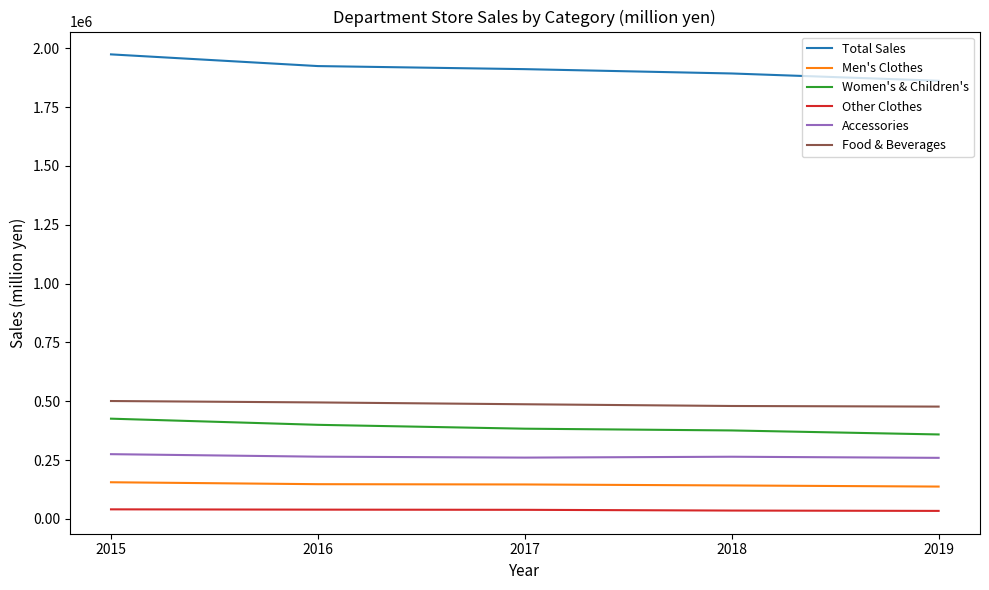

What is the difference between the maximum and second lowest values in the Women's & Children's series?

50019